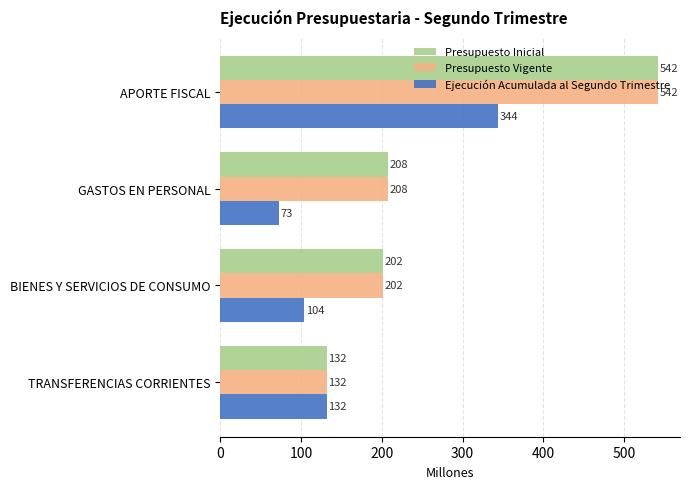

What is the difference between the maximum and minimum values in the Presupuesto Vigente series?

410